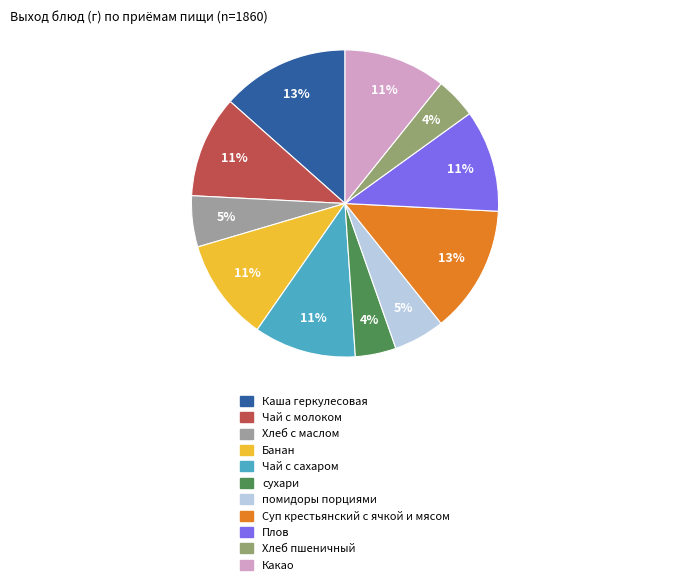

To the nearest percent, what percentage of the pie is Какао?

11%